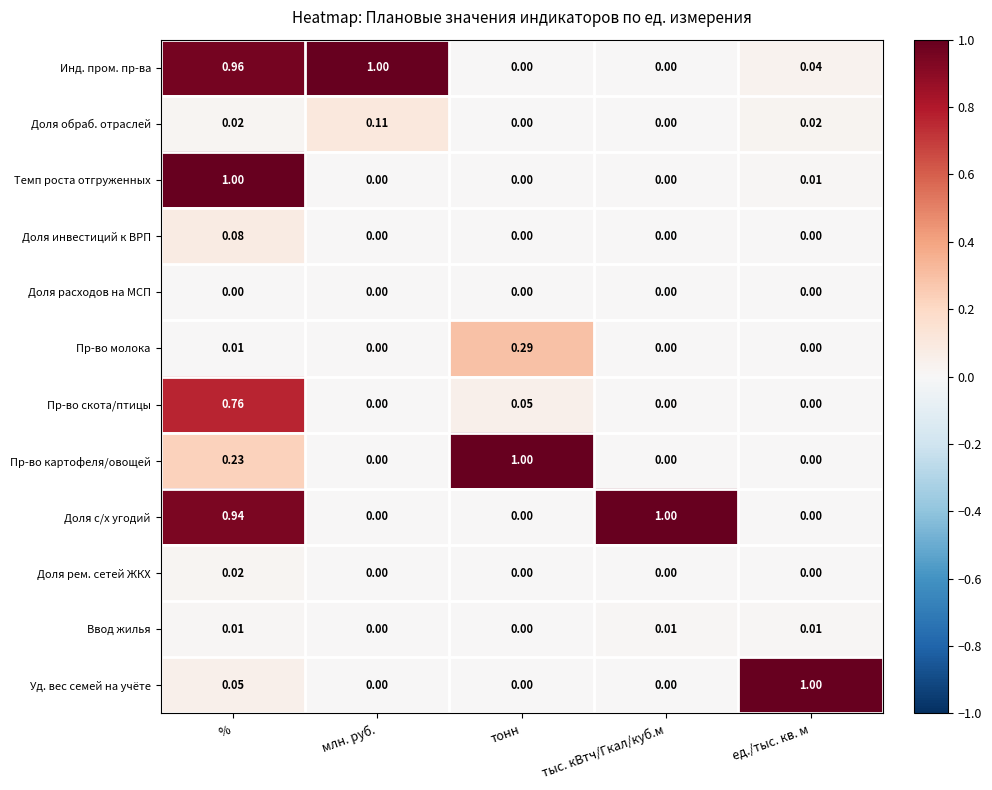

At which category is the sum across all series the highest?

%